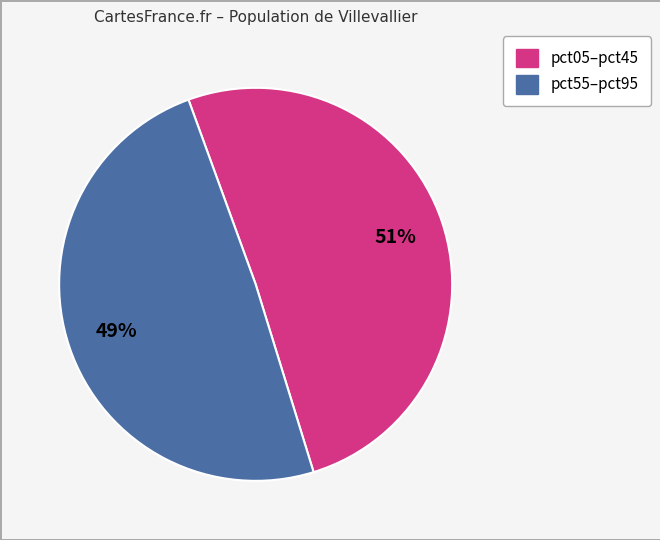

To the nearest percent, what is the difference between the largest and smallest slice percentages?

2%